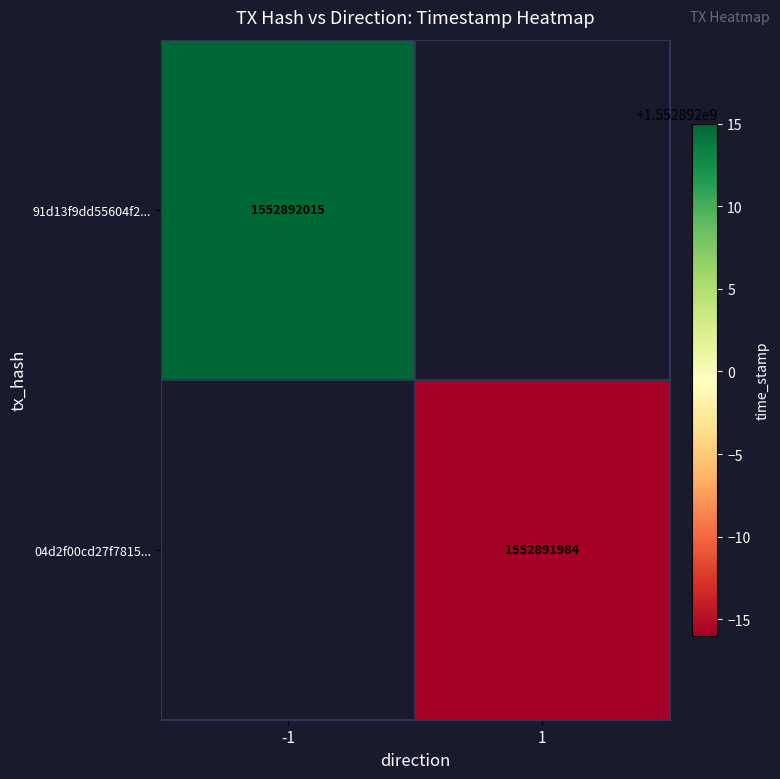

Reading left to right, extract all data points from this chart.

91d13f9dd55604f218bafe28282a0d94053bed4: direction=-1	time_stamp=1552892015
04d2f00cd27f781591c08cf5468a5747627ae84: direction=1	time_stamp=1552891984